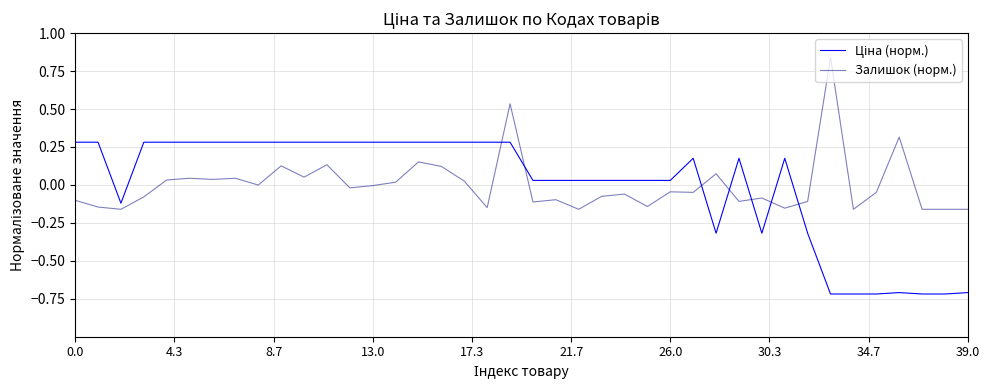

What is the minimum value shown in the chart?

-0.7